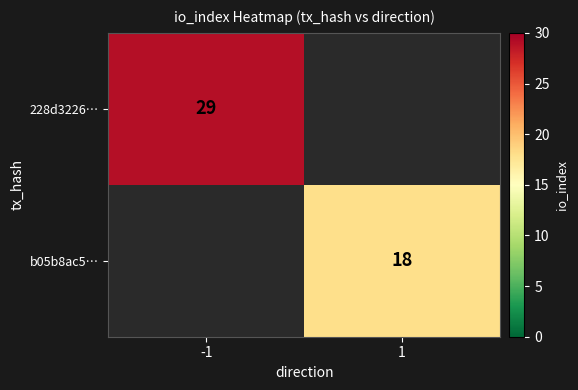

True or false: 228d3226… has a value of 29 at -1.

True